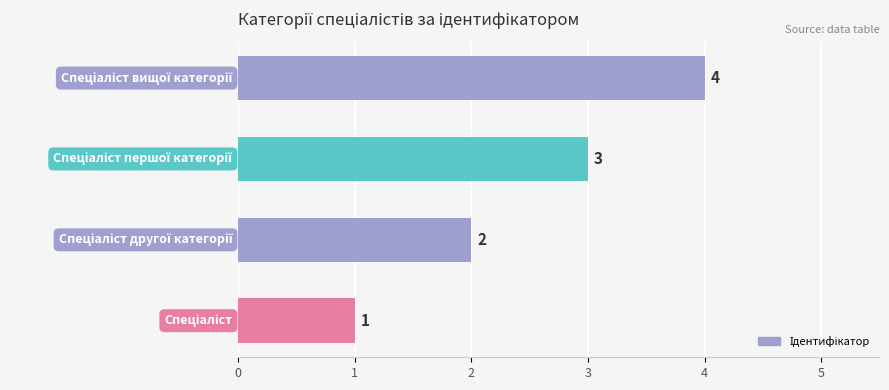

What is the greatest value displayed?

4